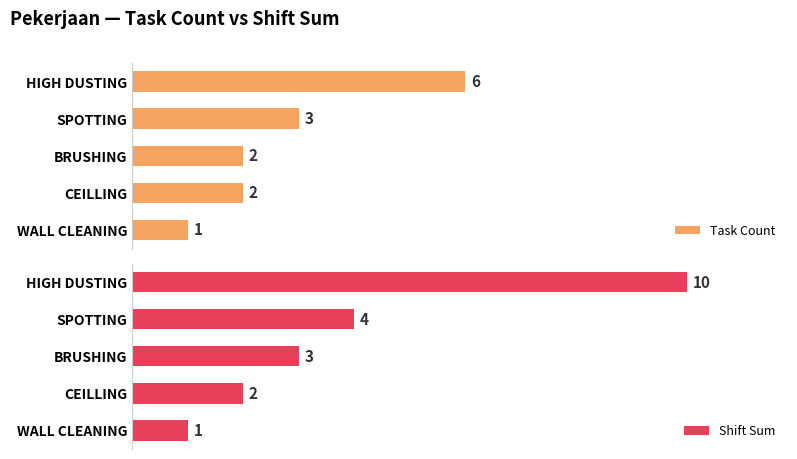

Does the chart contain any negative values?

No